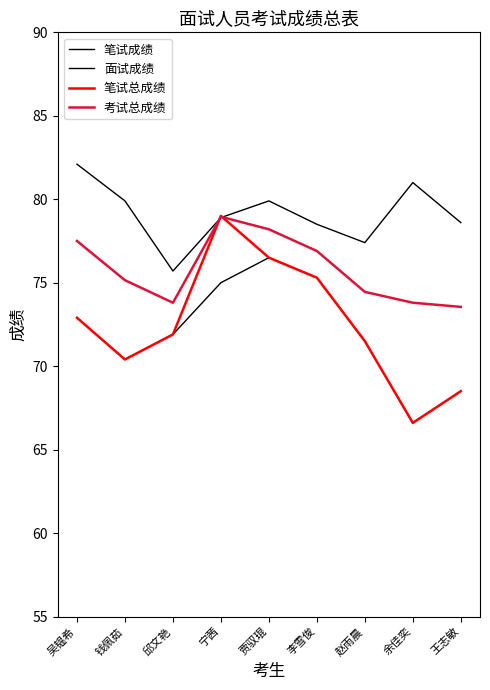

Is this an area chart (filled region under the line)?

No